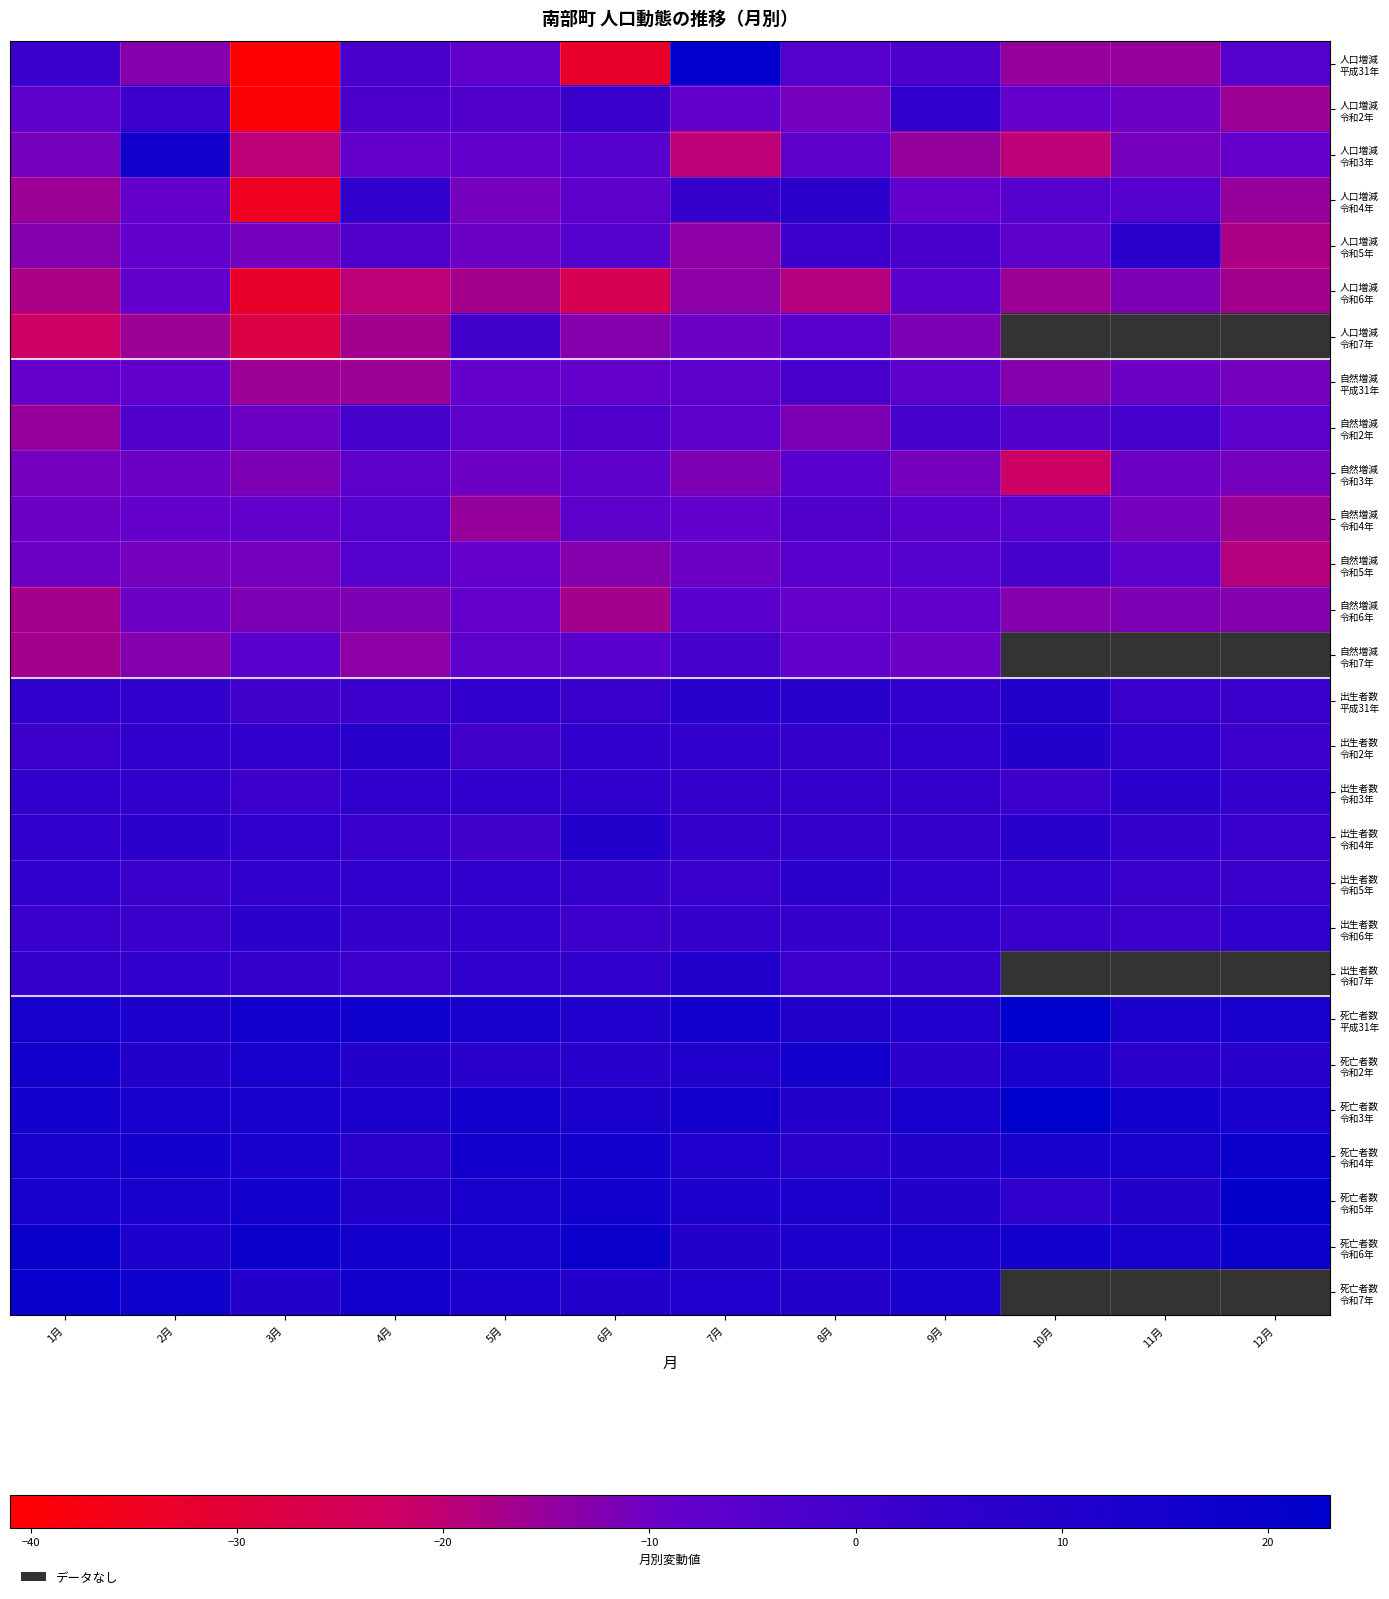

What is the minimum value shown in the chart?

-41.0